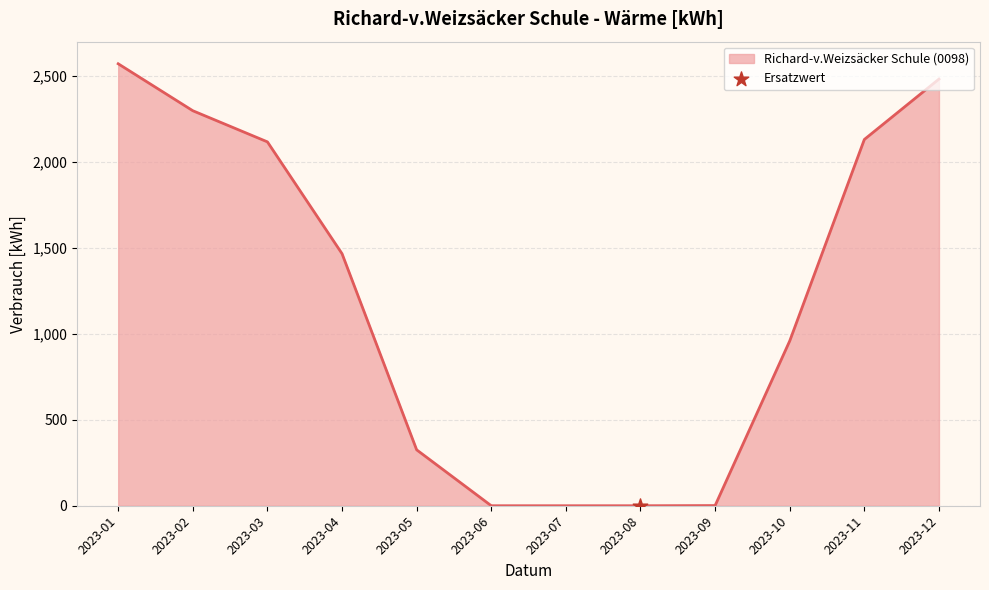

Approximately how many times larger is the value at 2023-01 compared to 2023-04?

1.8